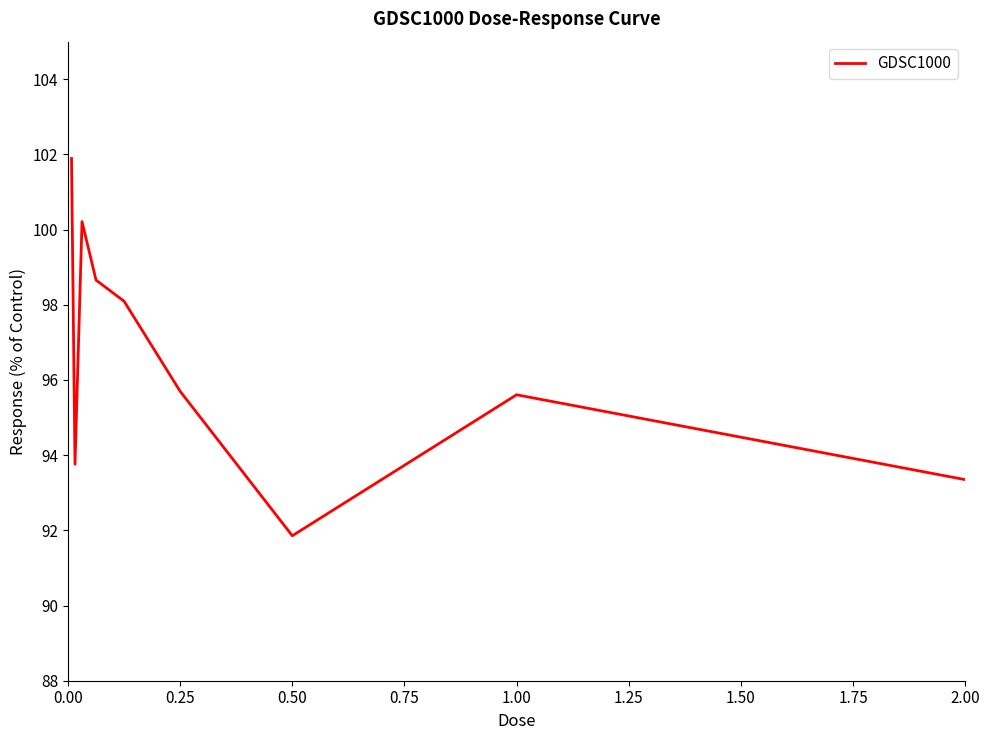

What is the maximum value shown in the chart?

101.9